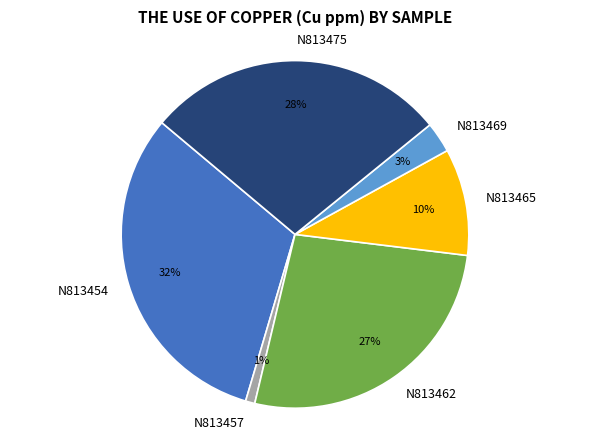

To the nearest percent, what is the difference between the N813454 and N813469 slice percentages?

29%